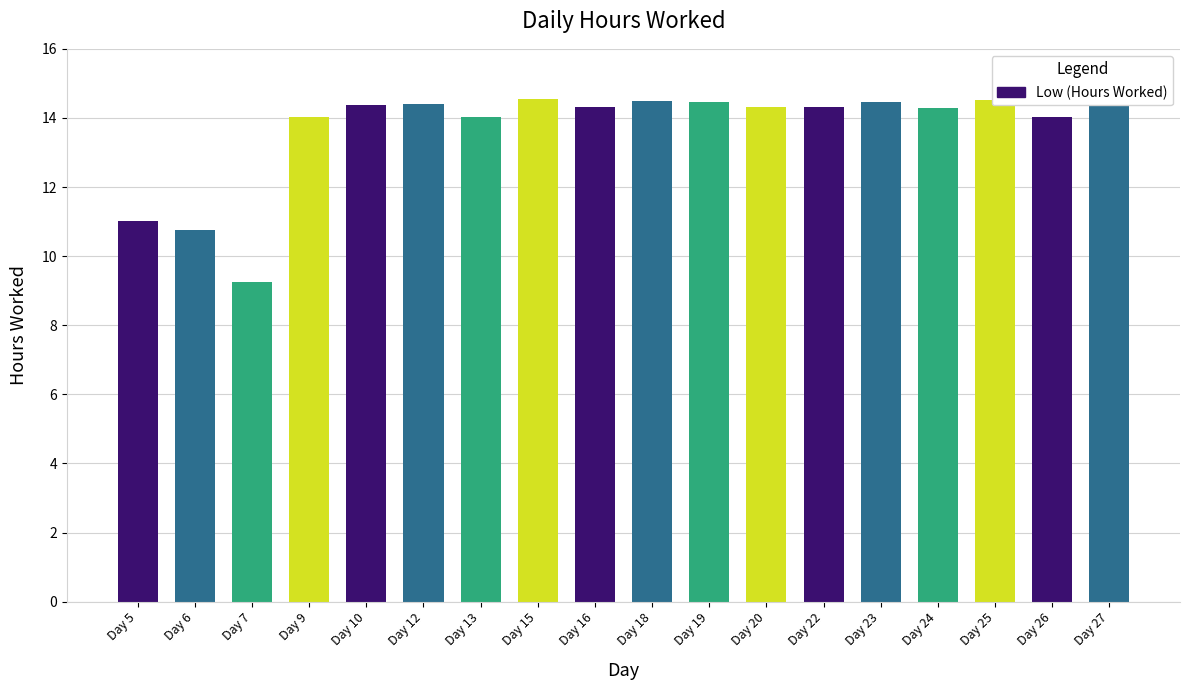

What is the average value?

13.7